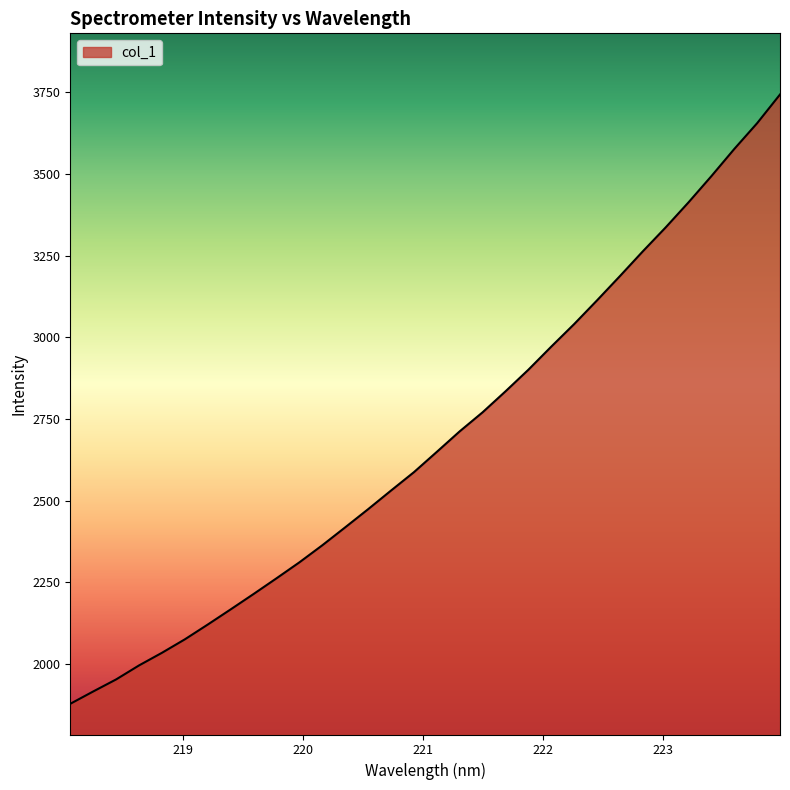

What is the difference between the maximum and minimum values?

1864.3